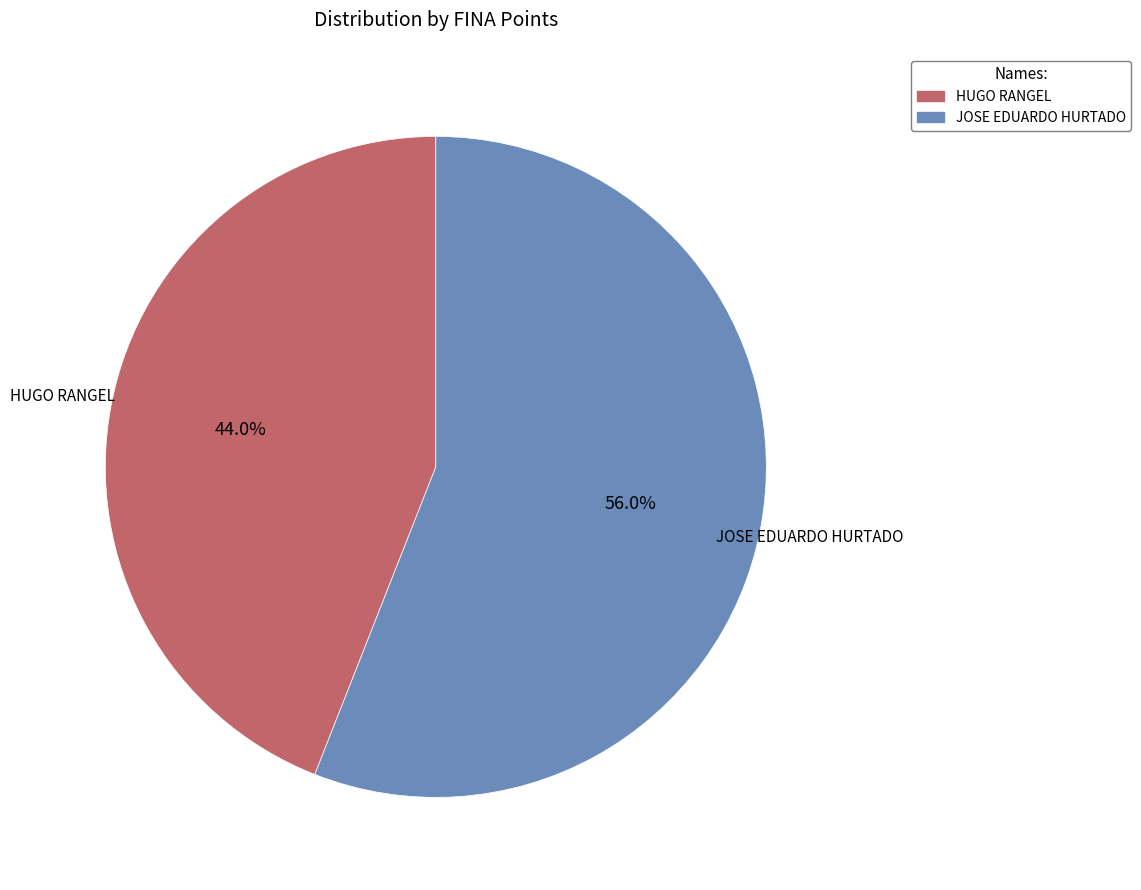

Rank the categories by value from highest to lowest.

JOSE EDUARDO HURTADO, HUGO RANGEL